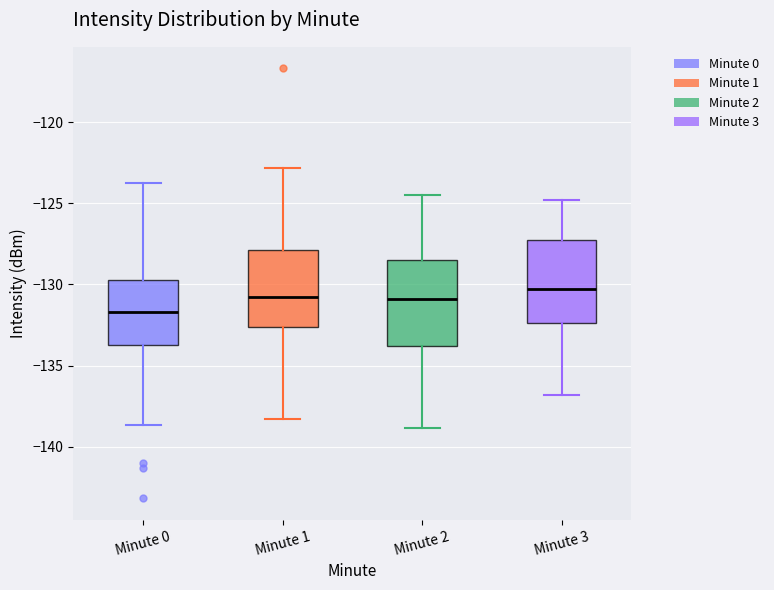

Reading left to right, transcribe this box plot: for each box, give where its median line is, the range the box spans, and where its two whiskers end, as read against the y-axis. The values are not printed on the chart, so give them approximately, as read against the axis.

Minute 0: median -131.5, box -134.0 to -129.5, whiskers -138.5 to -123.5
Minute 1: median -130.5, box -132.5 to -128.0, whiskers -138.5 to -123.0
Minute 2: median -131.0, box -134.0 to -128.5, whiskers -139.0 to -124.5
Minute 3: median -130.5, box -132.5 to -127.5, whiskers -137.0 to -125.0